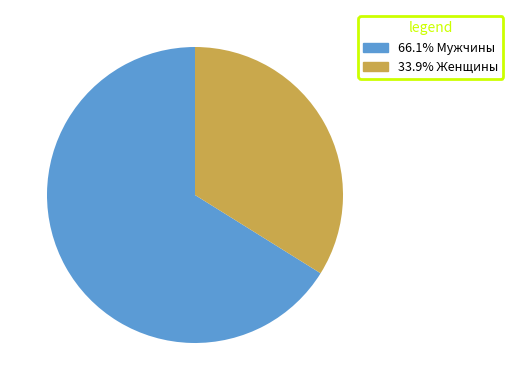

Is there a majority slice in this chart?

Yes